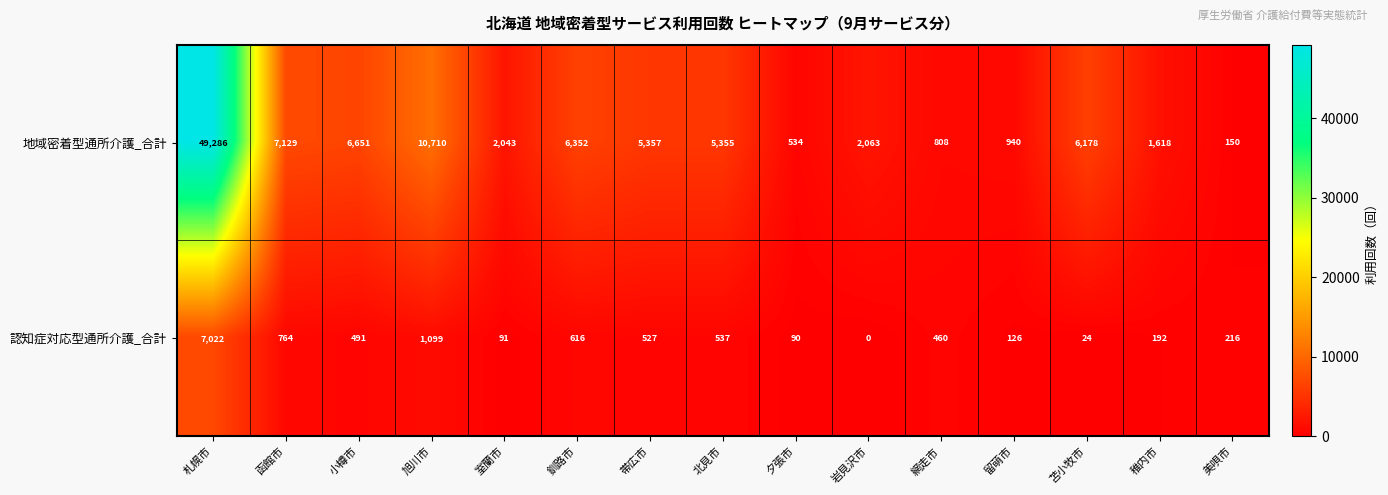

How many values in 認知症対応型通所介護_合計 are above zero?

14